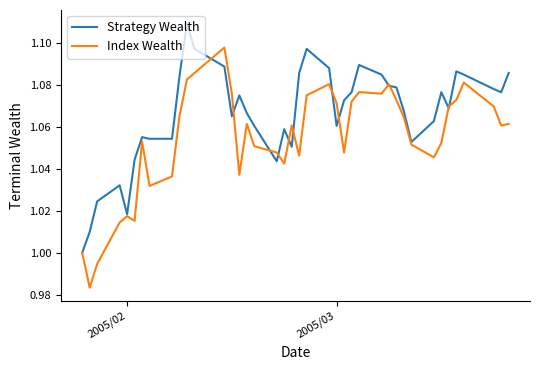

Which series has the largest range (max minus min)?

Index Wealth